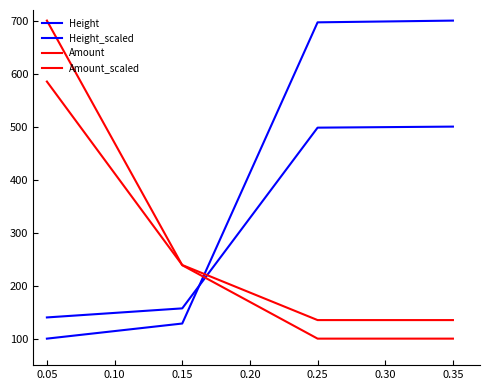

The Height series shows 100.0 at 0.05. True or false?

True